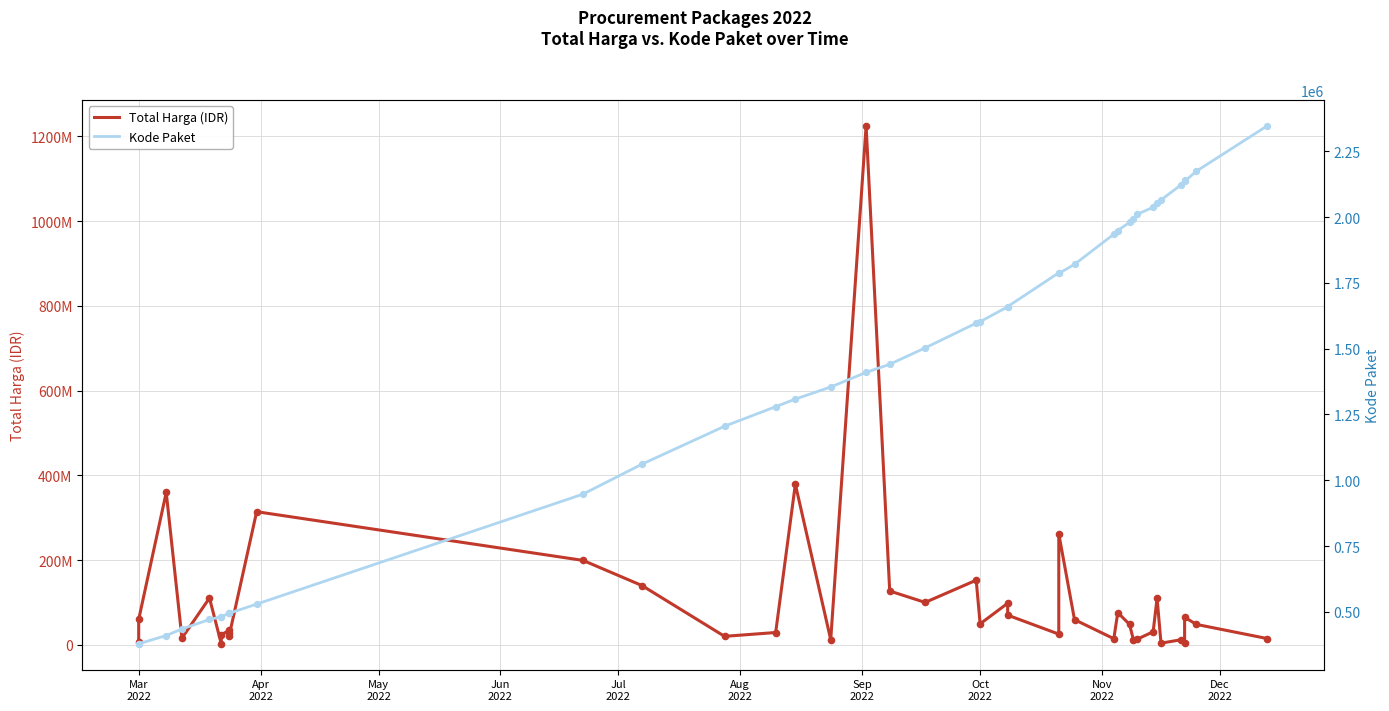

What are all the series names shown in the legend?

Total Harga (IDR), Kode Paket